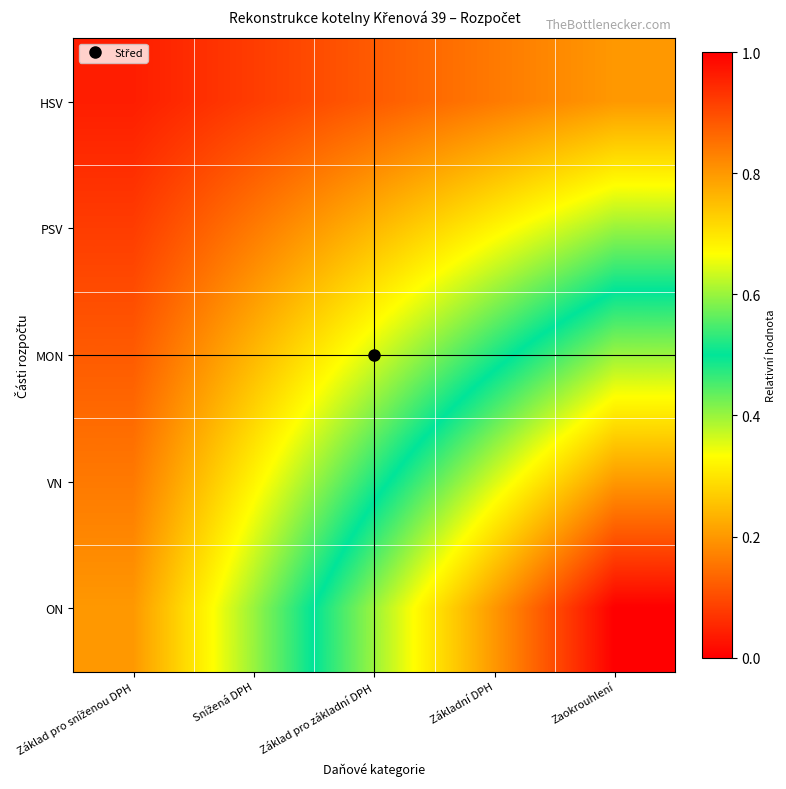

List the series in order of their overall mean, highest first.

ON, VN, MON, PSV, HSV